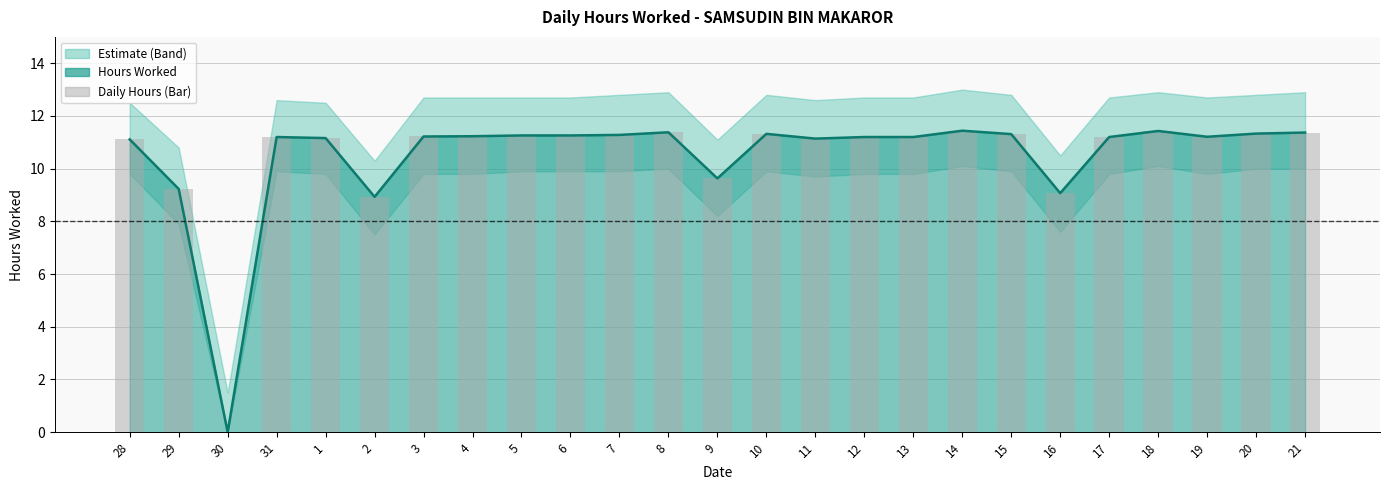

True or false: Upper Bound has a value of 11.3 at 20.

True